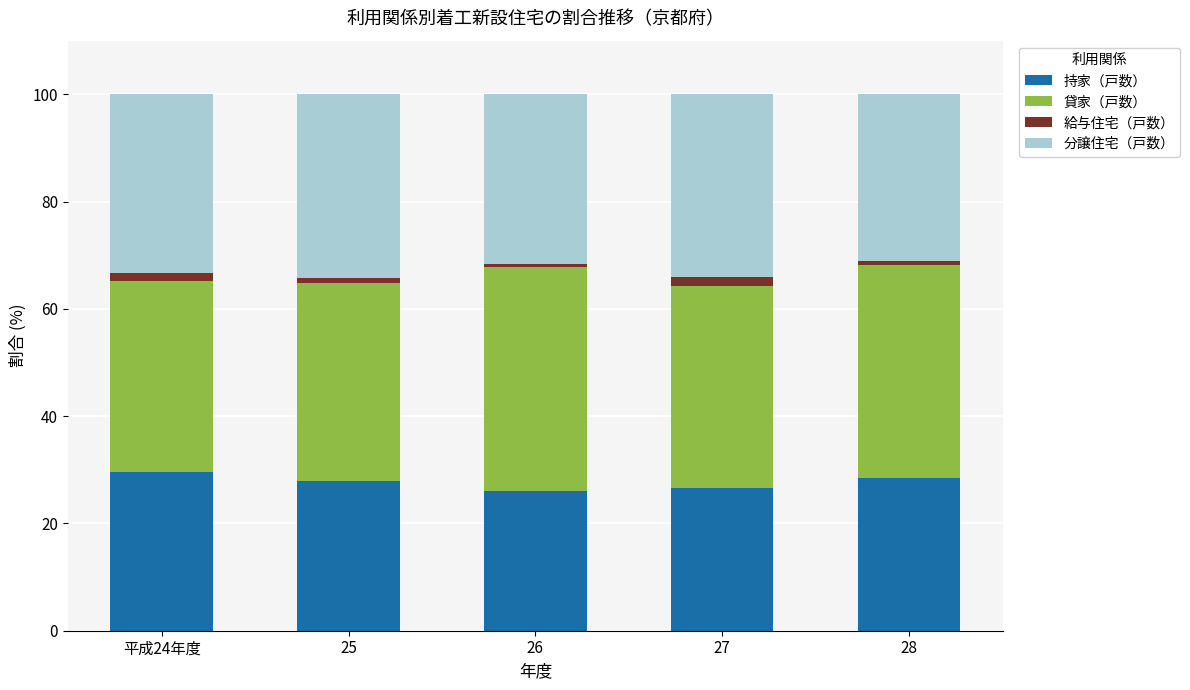

Is it true that 持家（戸数） equals 29.6 at 平成24年度?

True